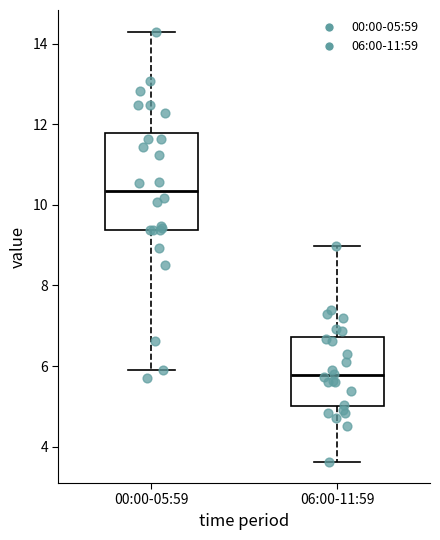

Reading left to right, transcribe this box plot: for each box, give where its median line is, the range the box spans, and where its two whiskers end, as read against the y-axis. The values are not printed on the chart, so give them approximately, as read against the axis.

00:00-05:59: median 10.4, box 9.4 to 11.8, whiskers 6.0 to 14.4
06:00-11:59: median 5.8, box 5.0 to 6.8, whiskers 3.6 to 9.0